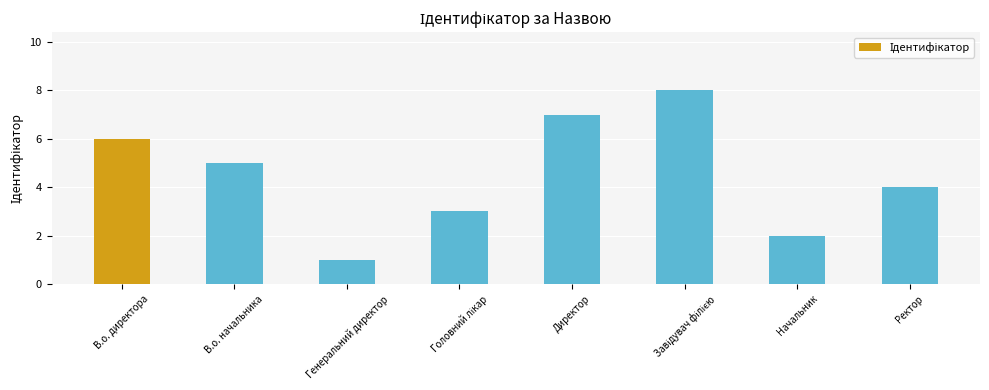

The value at Ректор is 4. True or false?

True